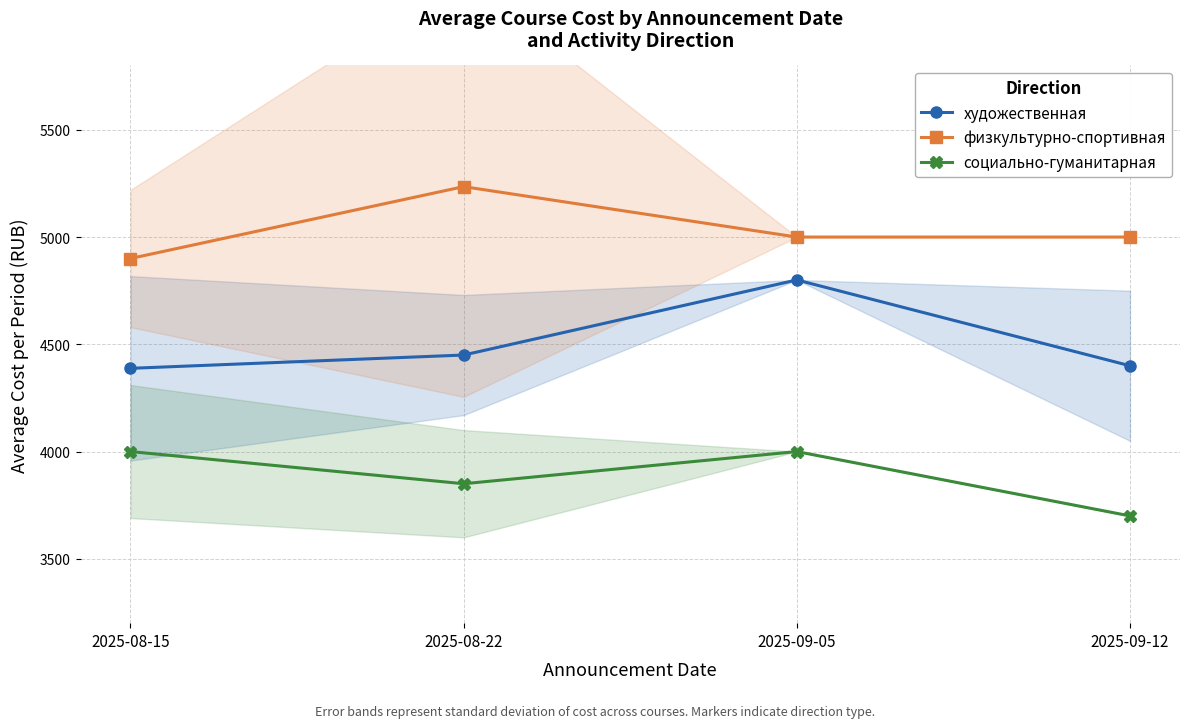

What is the approximate value of социально-гуманитарная at 2025-08-15, to the nearest 10?

4000